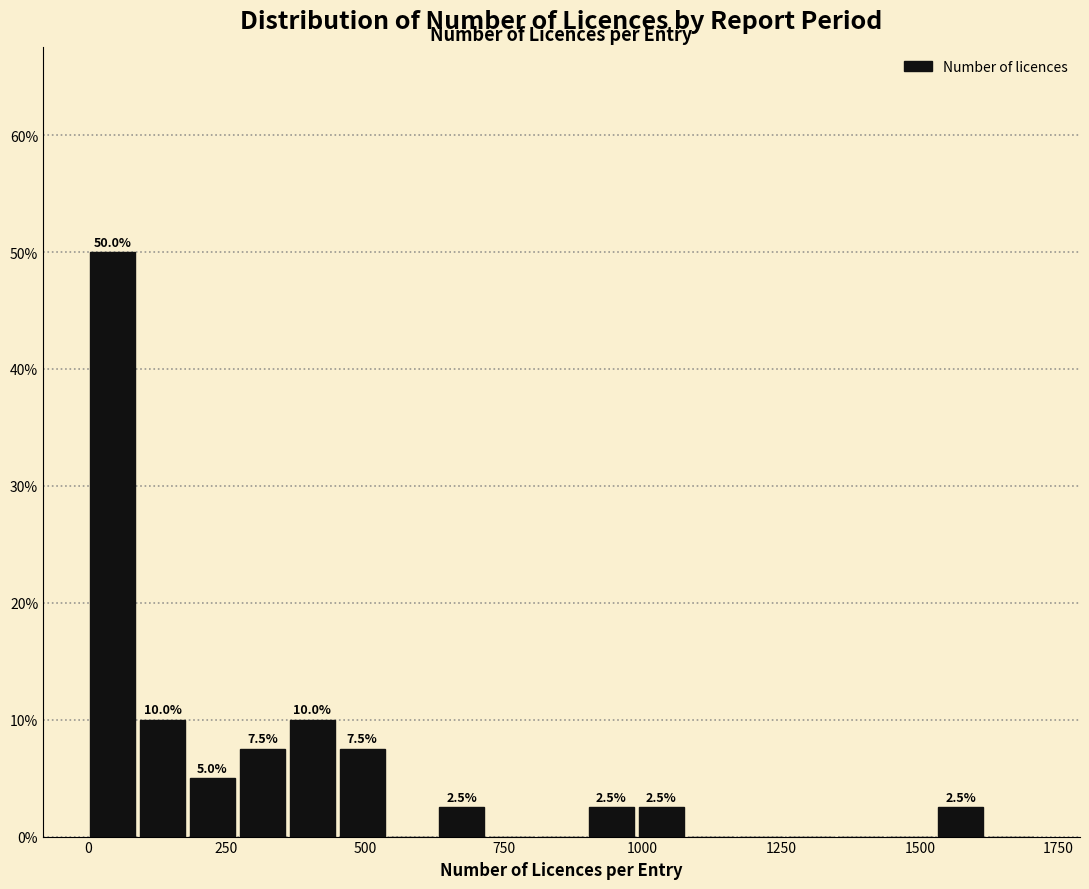

Around what value on the x-axis is the tallest bar? Give the approximate position of its centre, as read against the axis.

50